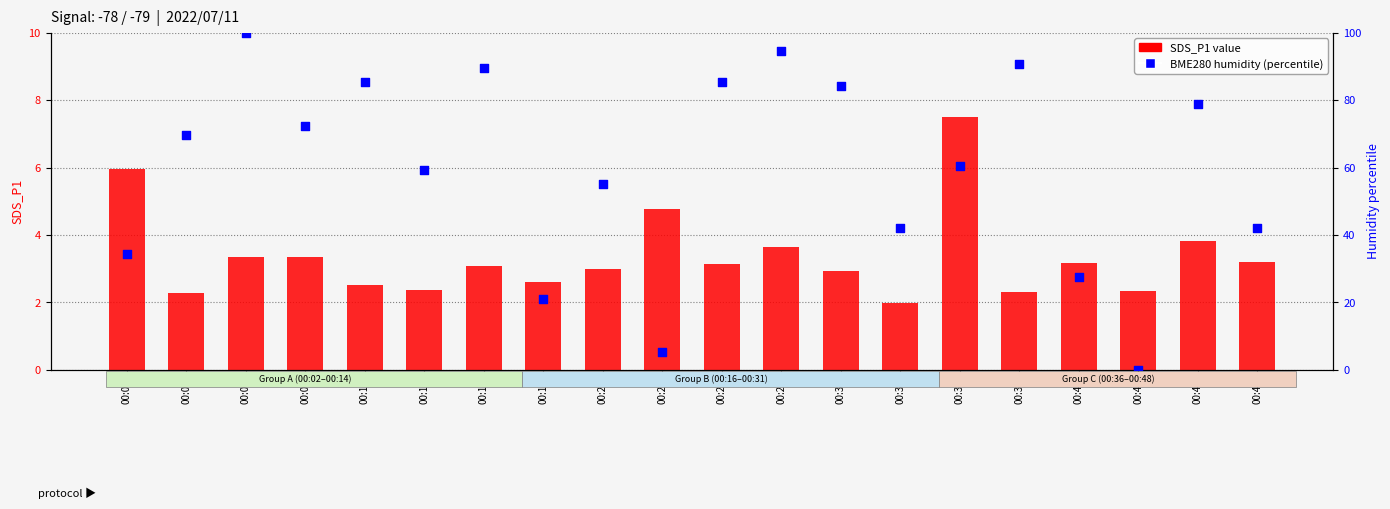

Which series contains the highest Y value?

BME280 humidity (percentile)